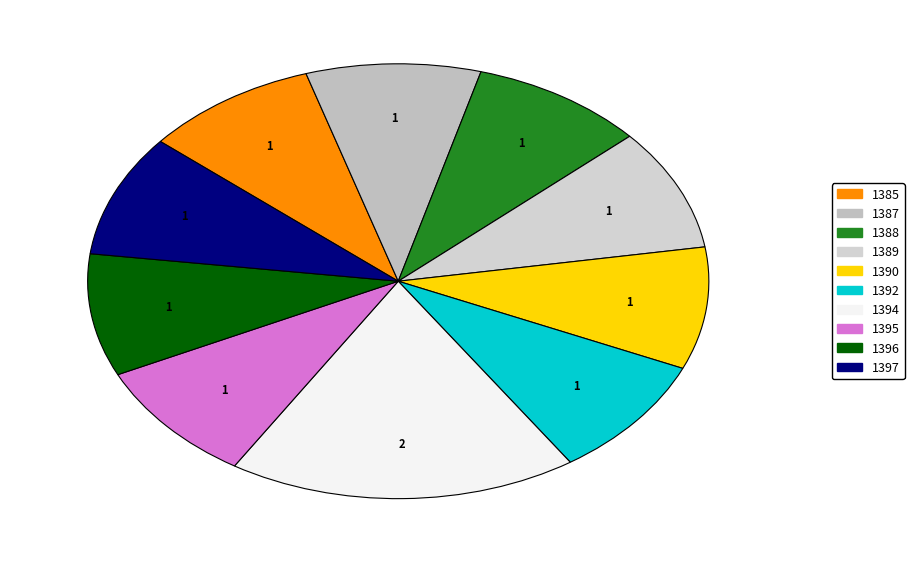

Between 1396 and 1397, which is larger?

1396